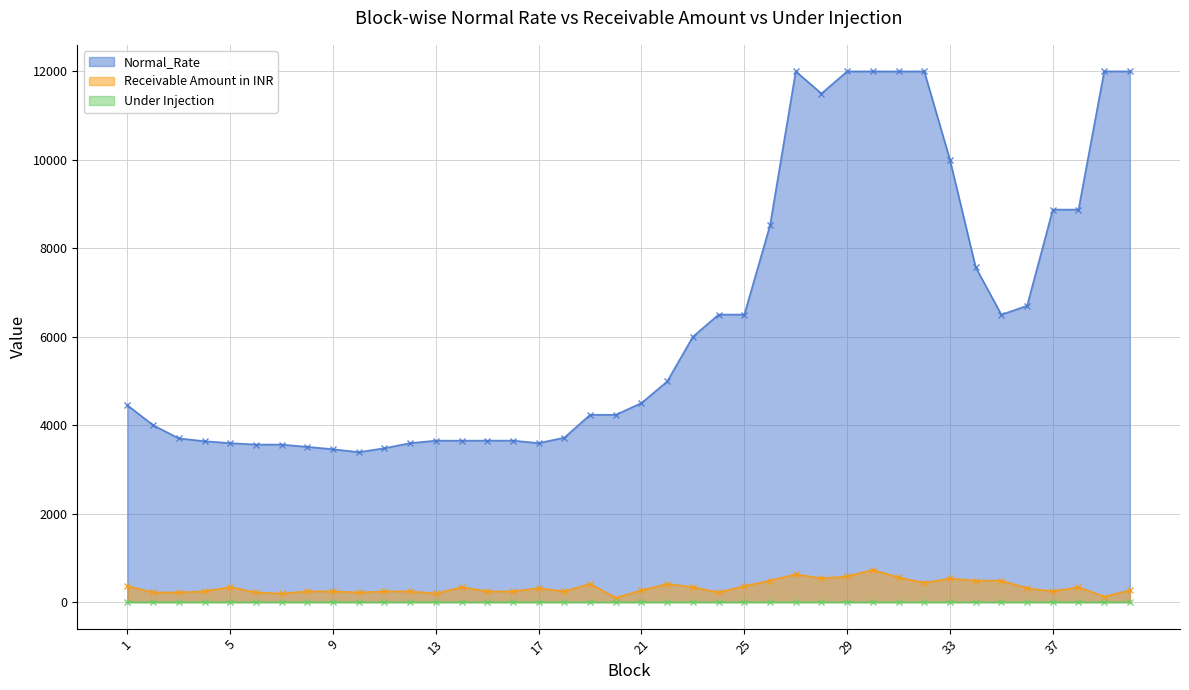

Which series has the largest total across all categories?

Normal_Rate